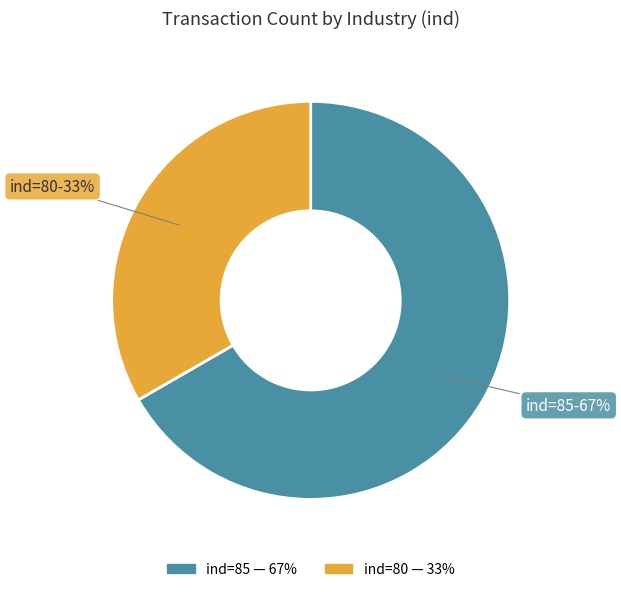

Does any single category account for the majority?

Yes